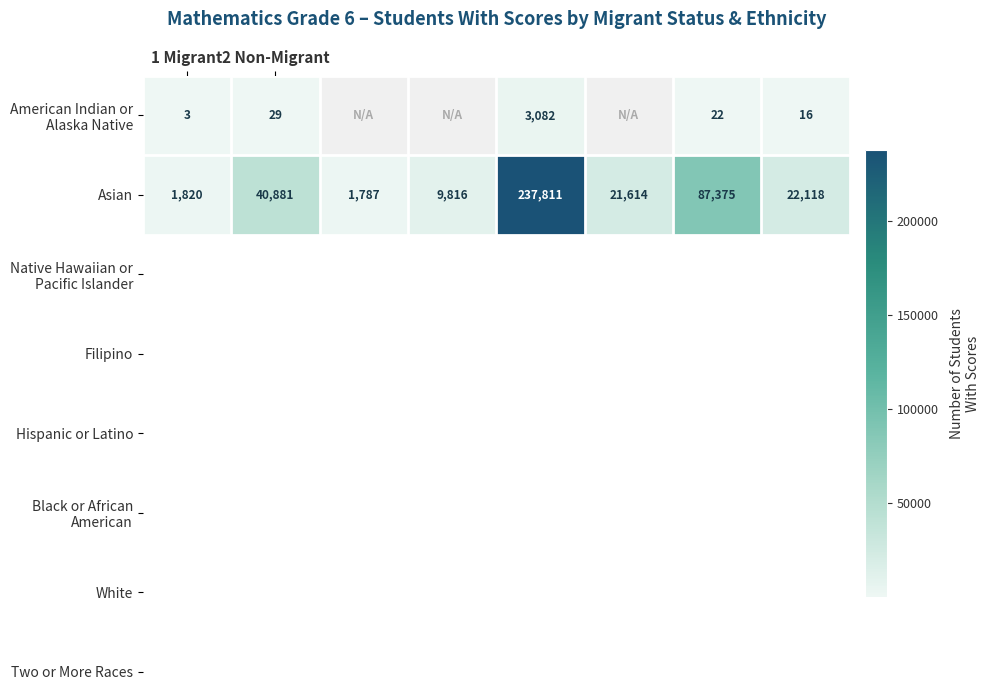

The value of Asian at 2 Non-Migrant is 70740.7. True or false?

False